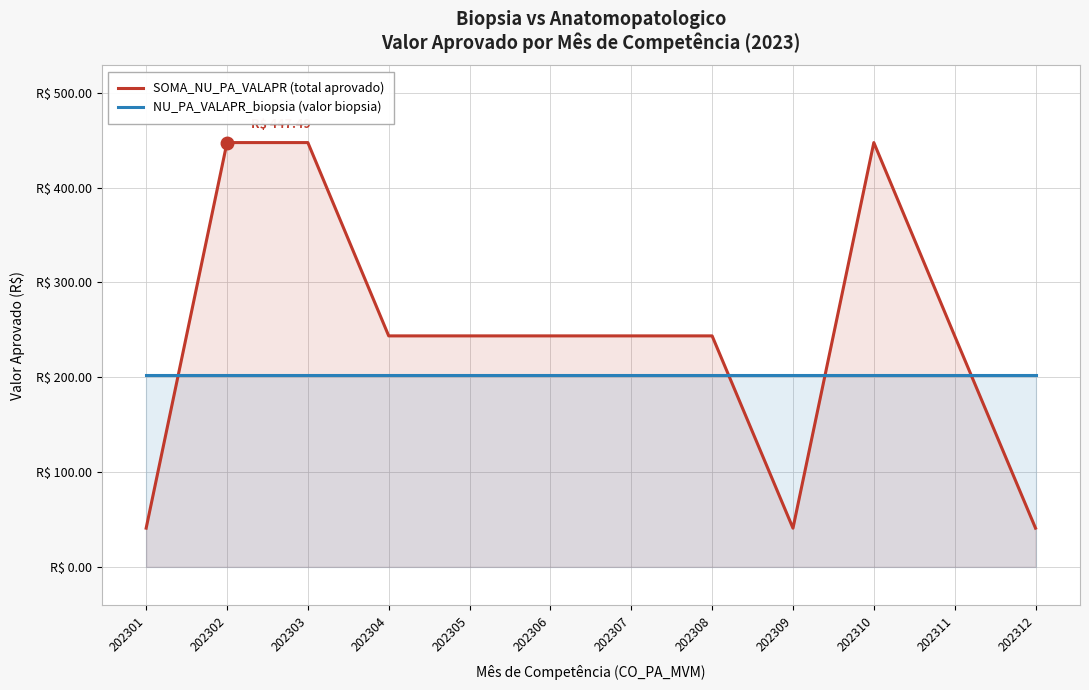

Count the number of categories in the chart.

12